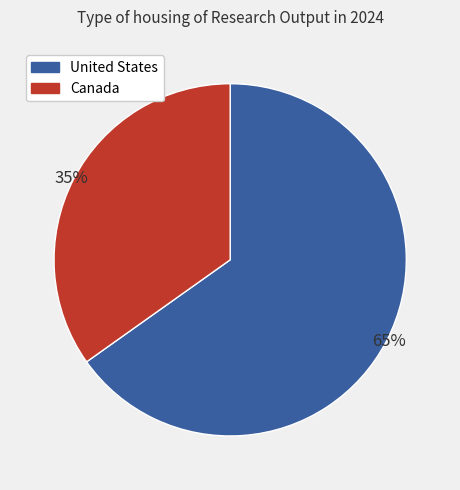

Which has a higher value, United States or Canada?

United States